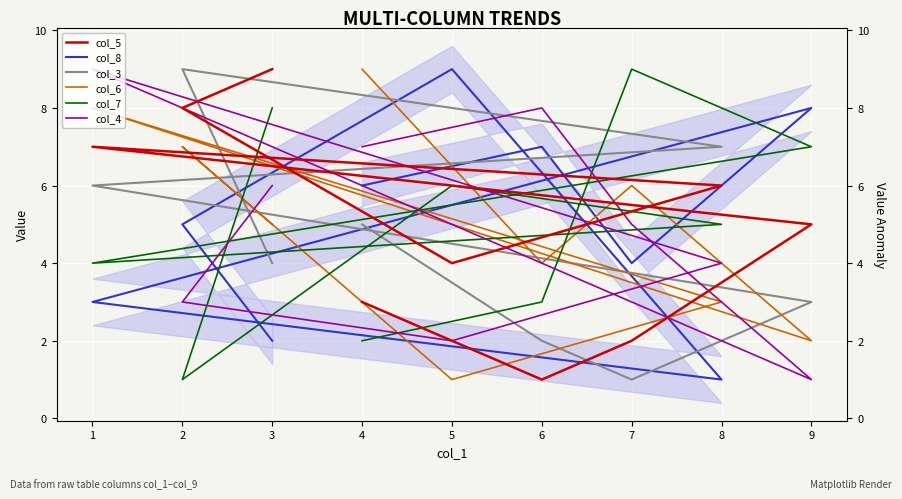

Which series ends up on top after the final intersection of col_3 and col_4?

col_4